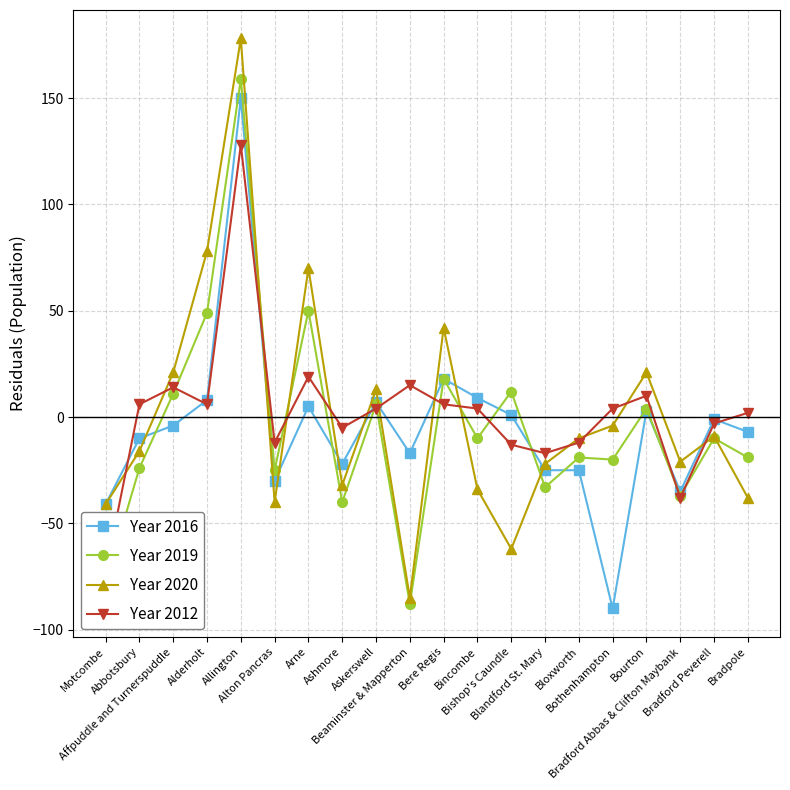

Reading left to right, extract all data points from this chart.

Year 2016: Motcombe=-41	Abbotsbury=-10	Affpuddle and Turnerspuddle=-4	Alderholt=8	Allington=150	Alton Pancras=-30	Arne=5	Ashmore=-22	Askerswell=7	Beaminster & Mapperton=-17	Bere Regis=18	Bincombe=9	Bishop's Caundle=1	Blandford St. Mary=-25	Bloxworth=-25	Bothenhampton=-90	Bourton=3	Bradford Abbas & Clifton Maybank=-35	Bradford Peverell=-1	Bradpole=-7
Year 2019: Motcombe=-78	Abbotsbury=-24	Affpuddle and Turnerspuddle=11	Alderholt=49	Allington=159	Alton Pancras=-25	Arne=50	Ashmore=-40	Askerswell=6	Beaminster & Mapperton=-88	Bere Regis=18	Bincombe=-10	Bishop's Caundle=12	Blandford St. Mary=-33	Bloxworth=-19	Bothenhampton=-20	Bourton=4	Bradford Abbas & Clifton Maybank=-37	Bradford Peverell=-10	Bradpole=-19
Year 2020: Motcombe=-41	Abbotsbury=-16	Affpuddle and Turnerspuddle=21	Alderholt=78	Allington=178	Alton Pancras=-40	Arne=70	Ashmore=-32	Askerswell=13	Beaminster & Mapperton=-85	Bere Regis=42	Bincombe=-34	Bishop's Caundle=-62	Blandford St. Mary=-22	Bloxworth=-10	Bothenhampton=-4	Bourton=21	Bradford Abbas & Clifton Maybank=-21	Bradford Peverell=-9	Bradpole=-38
Year 2012: Motcombe=-73	Abbotsbury=6	Affpuddle and Turnerspuddle=14	Alderholt=6	Allington=128	Alton Pancras=-12	Arne=19	Ashmore=-5	Askerswell=4	Beaminster & Mapperton=15	Bere Regis=6	Bincombe=4	Bishop's Caundle=-13	Blandford St. Mary=-17	Bloxworth=-12	Bothenhampton=4	Bourton=10	Bradford Abbas & Clifton Maybank=-38	Bradford Peverell=-3	Bradpole=2